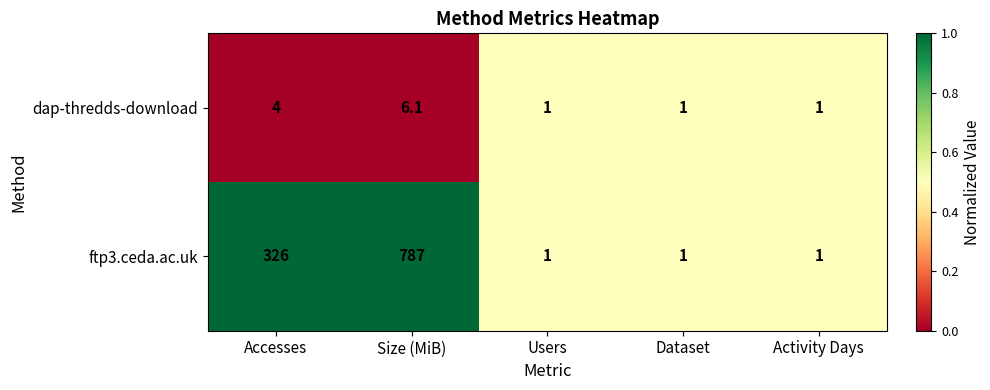

Which series has the widest spread of values?

ftp3.ceda.ac.uk